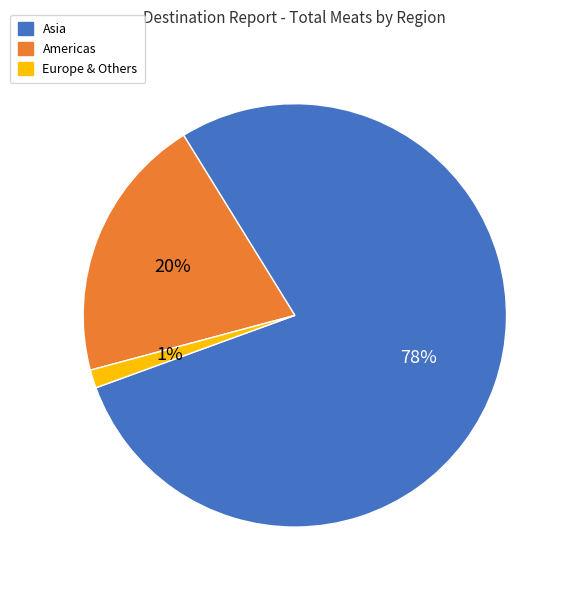

Is it true that Europe & Others is 14% of the pie?

False